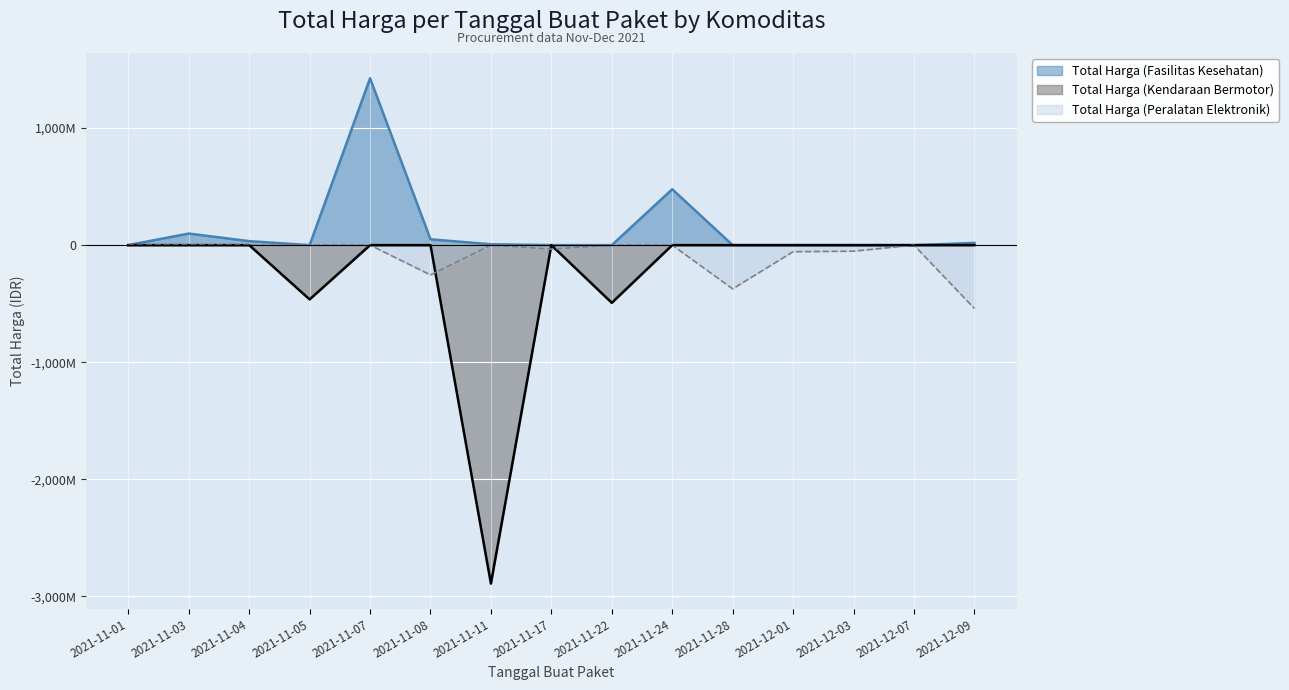

Reading left to right, transcribe all the data shown in this chart.

Total Harga (Fasilitas Kesehatan): 333600	98772570	34000000	0	1425867900	49730040	7401240	0	0	477600000	0	0	0	0	18900000
Total Harga (Kendaraan Bermotor): 0	0	0	-464002100	0	0	-2892122000	0	-493000000	0	0	0	0	0	0
Total Harga (Peralatan Elektronik): 0	0	0	0	0	-254700000	0	-34292000	0	0	-373404000	-56152800	-51601000	0	-541071000